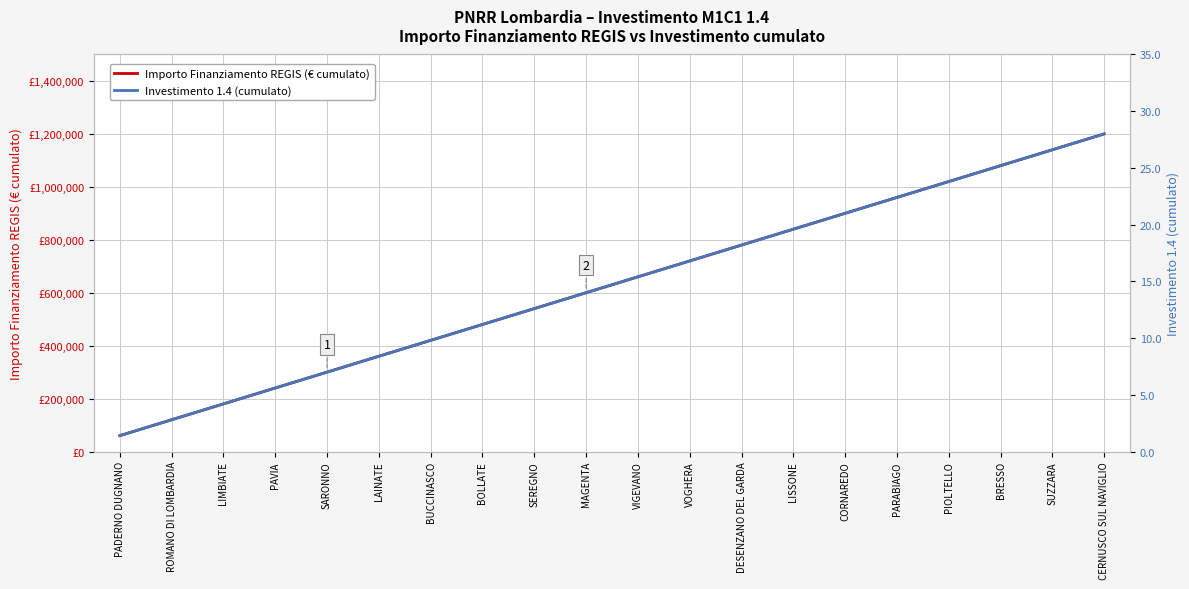

Count the number of categories in the chart.

20